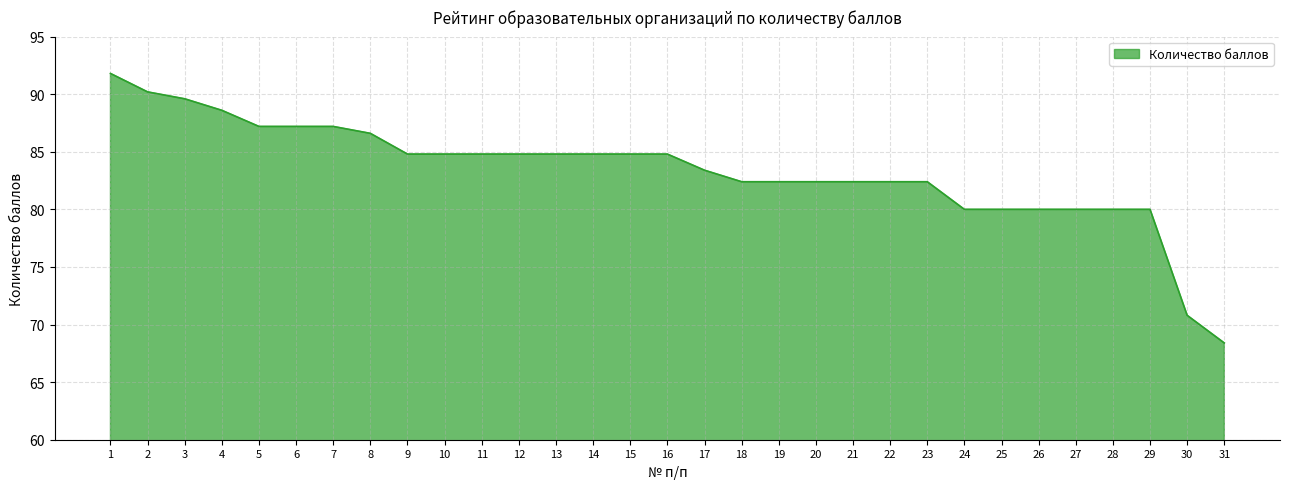

What is the minimum value shown in the chart?

68.4